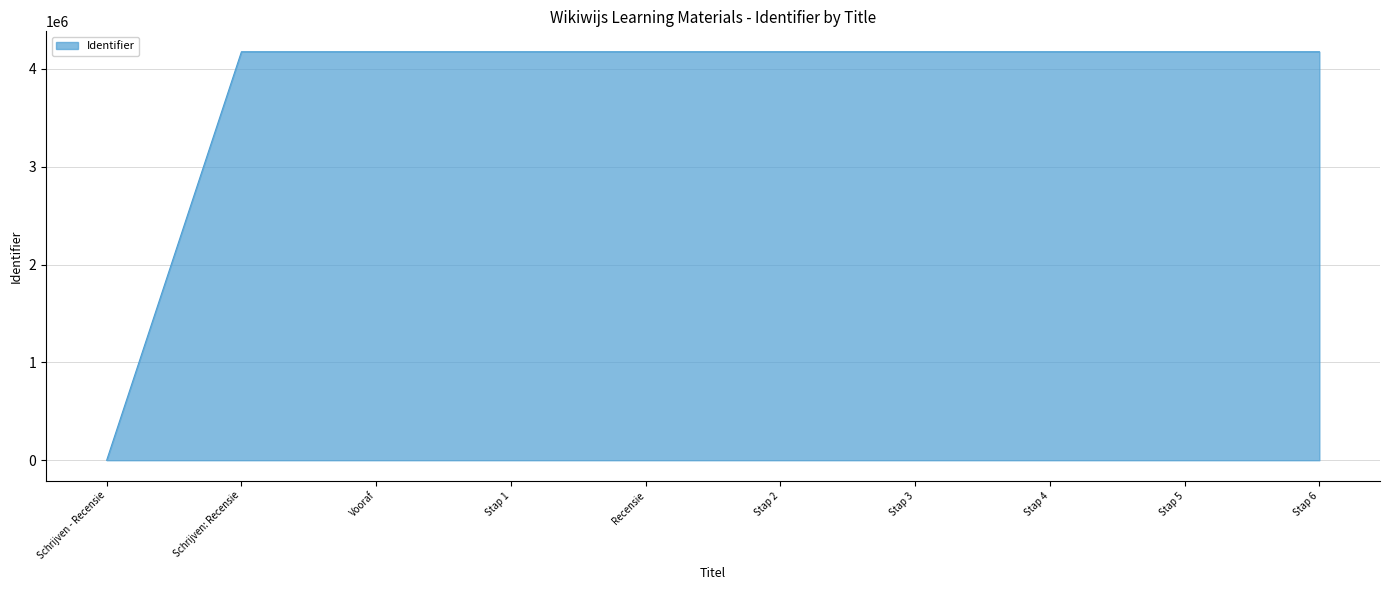

Approximately how many times larger is the value at Schrijven: Recensie compared to Stap 3?

1.0